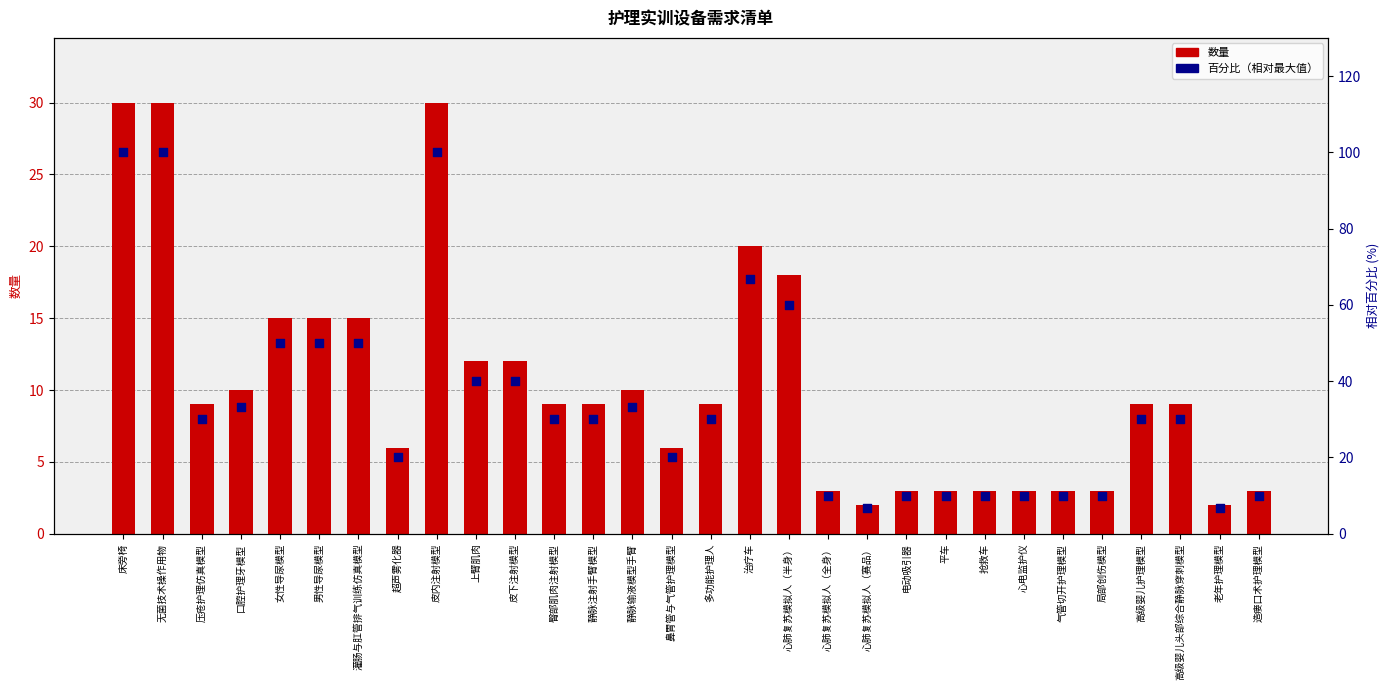

What are all the series names shown in the legend?

数量, 百分比（相对最大值）